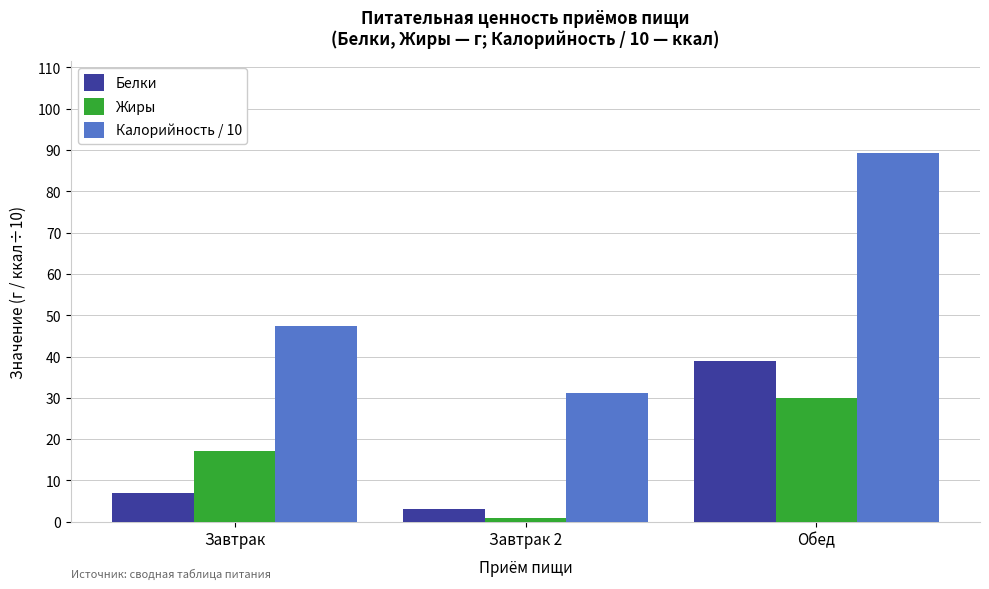

At which label is Жиры closest to 15?

Завтрак